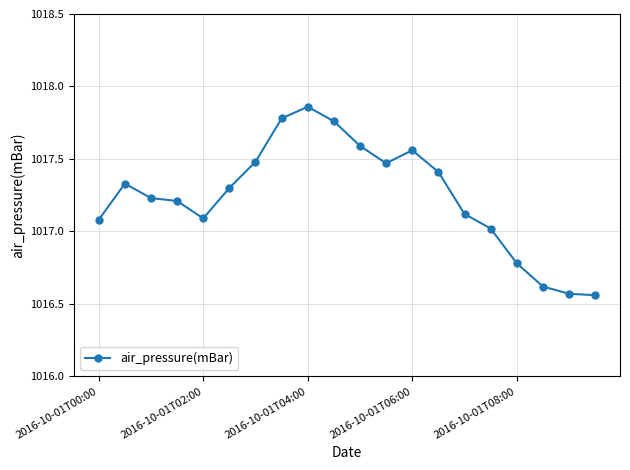

Does the chart display data point markers on the line(s)?

Yes